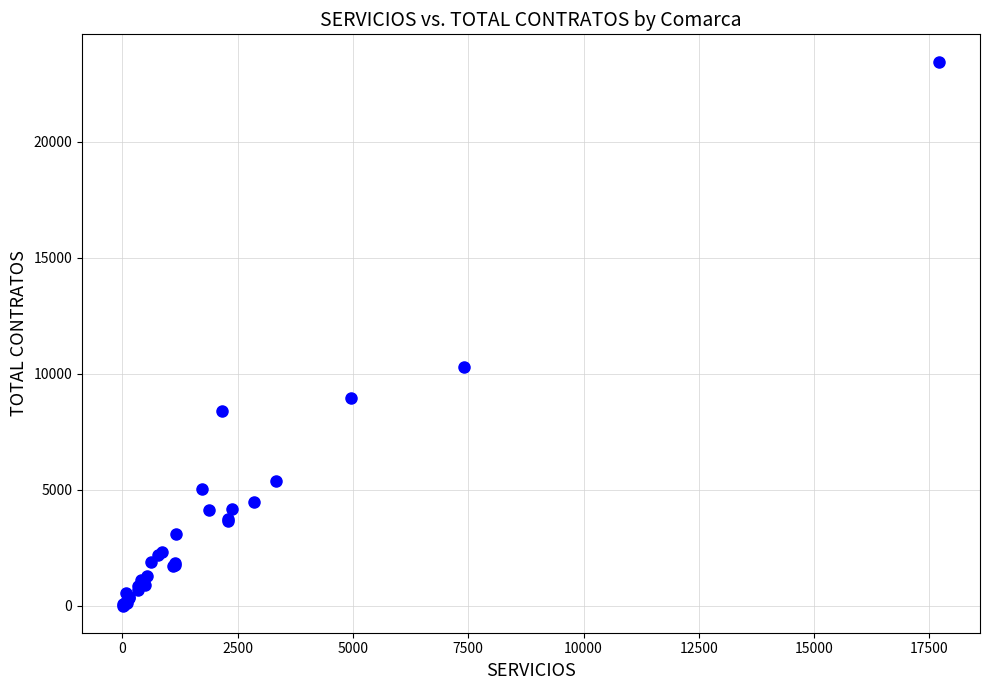

What Y value in the scatter plot is closest to 11742?

10282